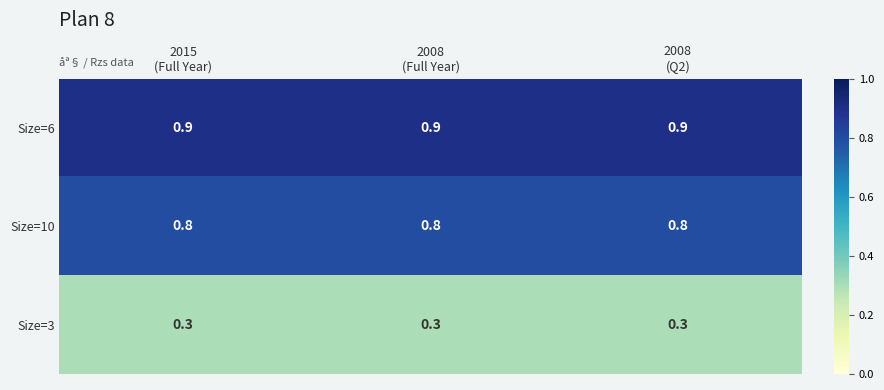

What is the greatest value displayed?

0.9